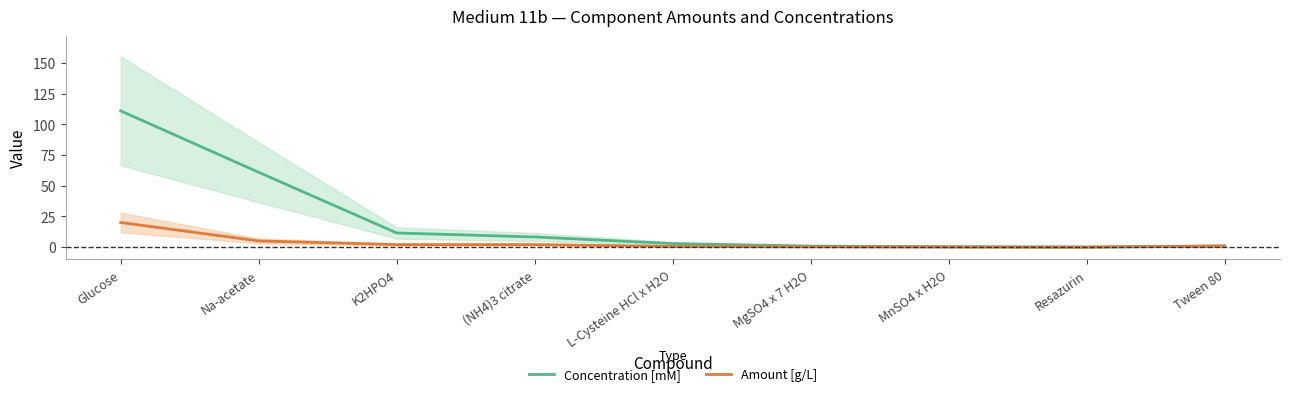

The value of Amount [g/L] at MnSO4 x H2O is 0.1. True or false?

True